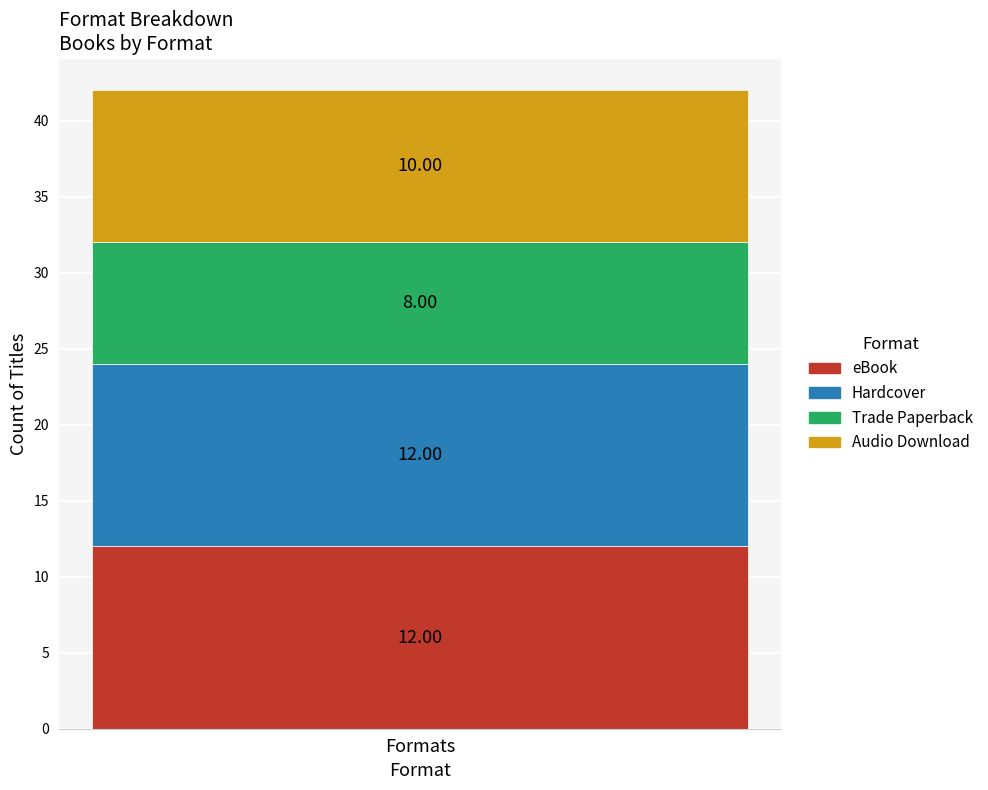

Count the number of data series in this chart.

4